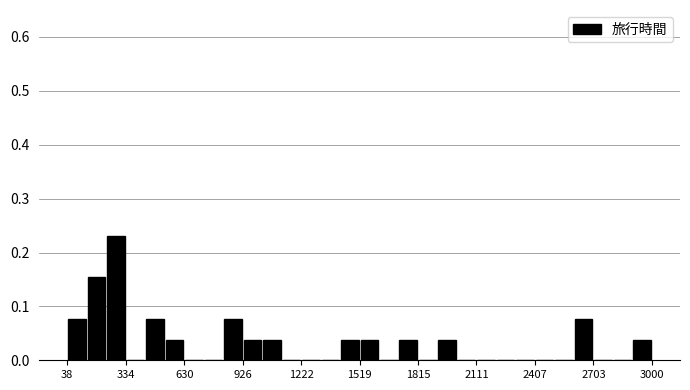

Around what value on the x-axis is the tallest bar? Give the approximate position of its centre, as read against the axis.

300